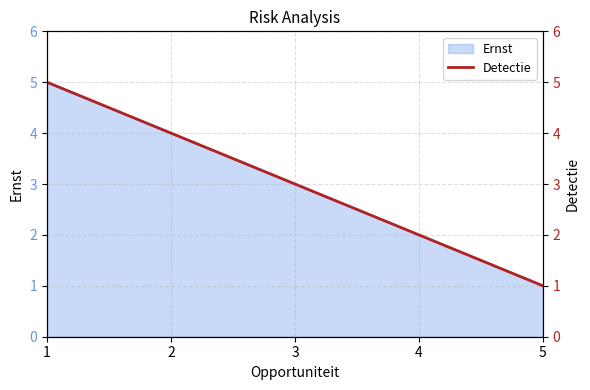

Reading right to left, what are all the values shown in this chart?

1	2	3	4	5